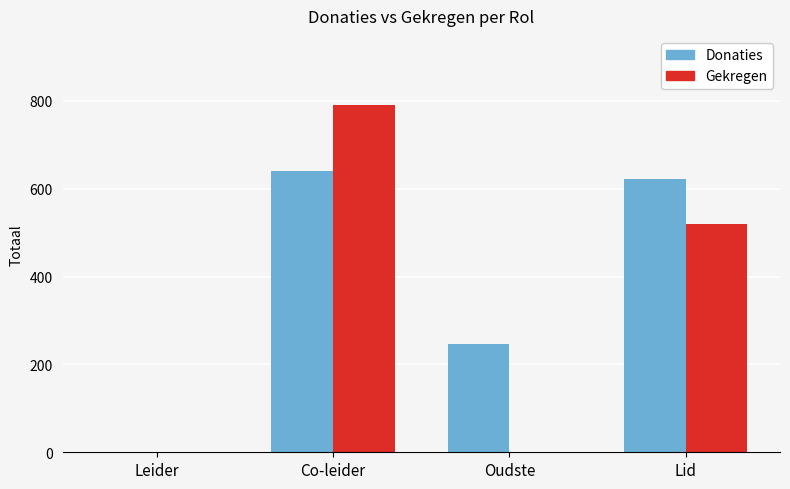

How many distinct data groups are displayed?

2